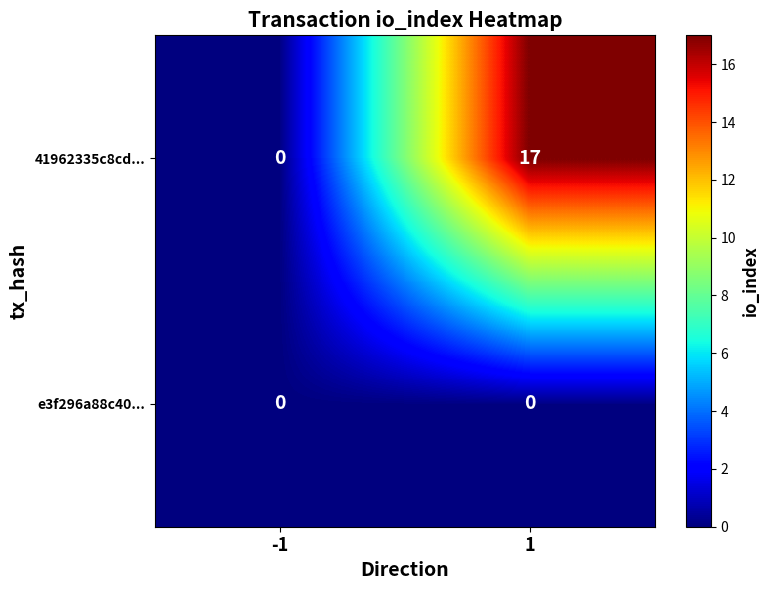

The e3f296a88c40... series shows 0 at -1. True or false?

True